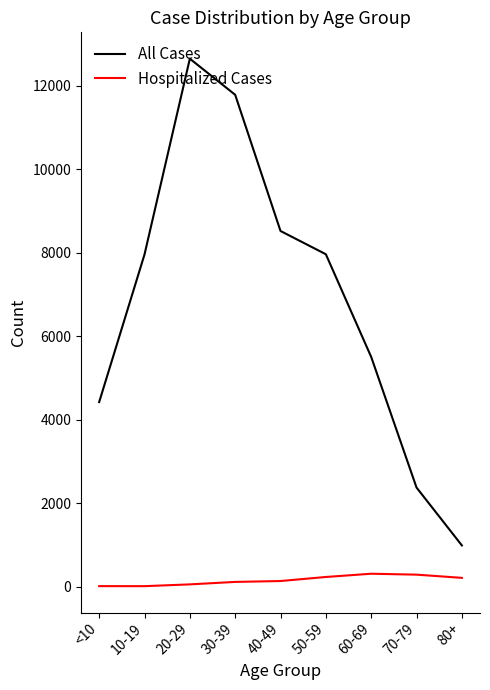

Rank the series at <10 from lowest to highest value.

Hospitalized Cases, All Cases